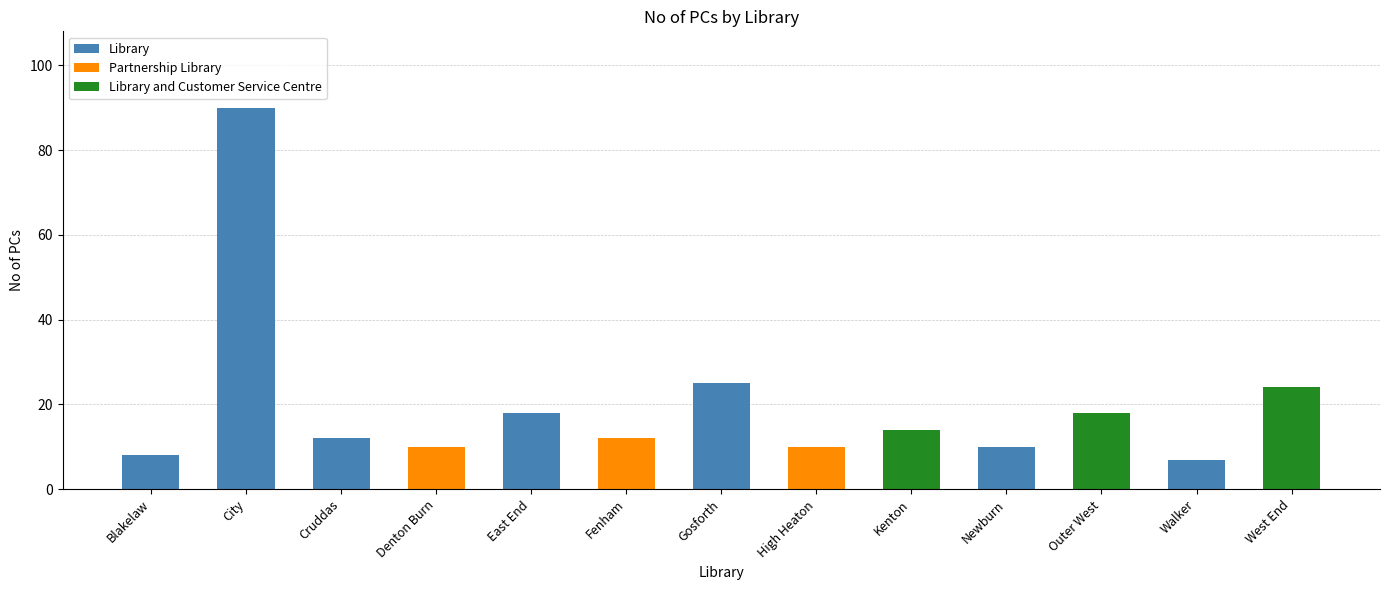

At which category is the sum across all series the highest?

City